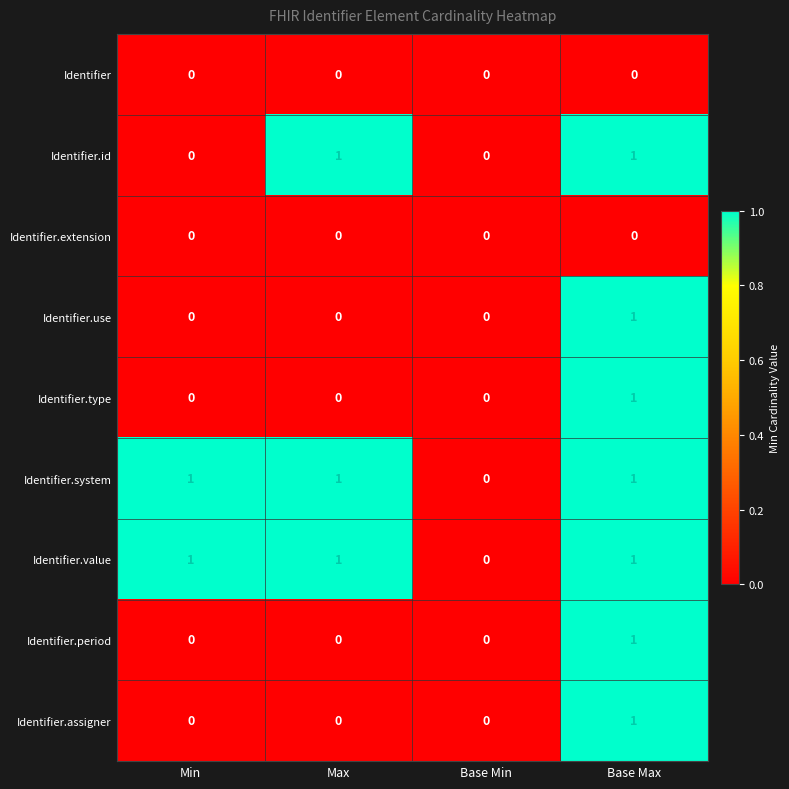

At which label is Identifier.system closest to 0?

Base Min